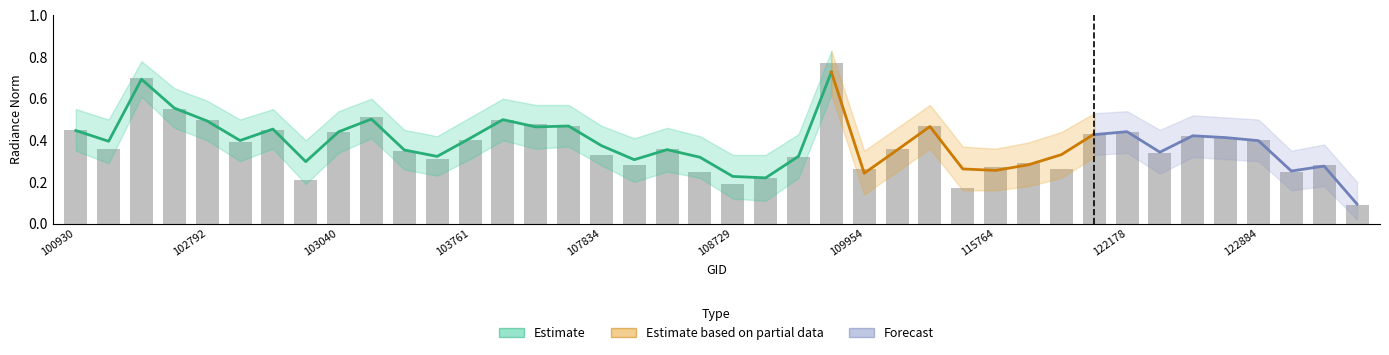

What is the maximum value shown in the chart?

0.8